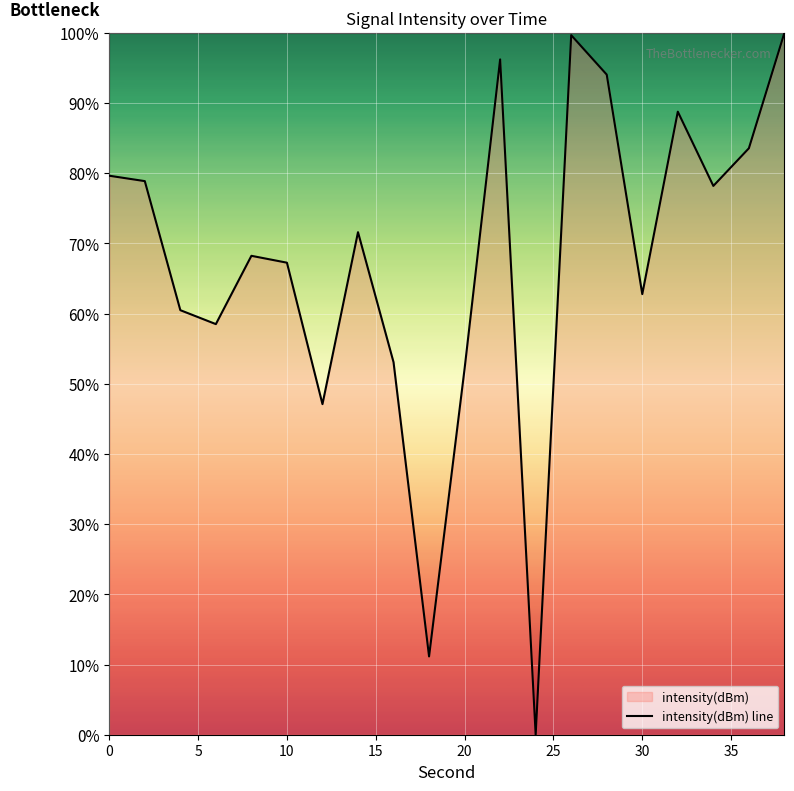

The value at 20 is 52.2. True or false?

True